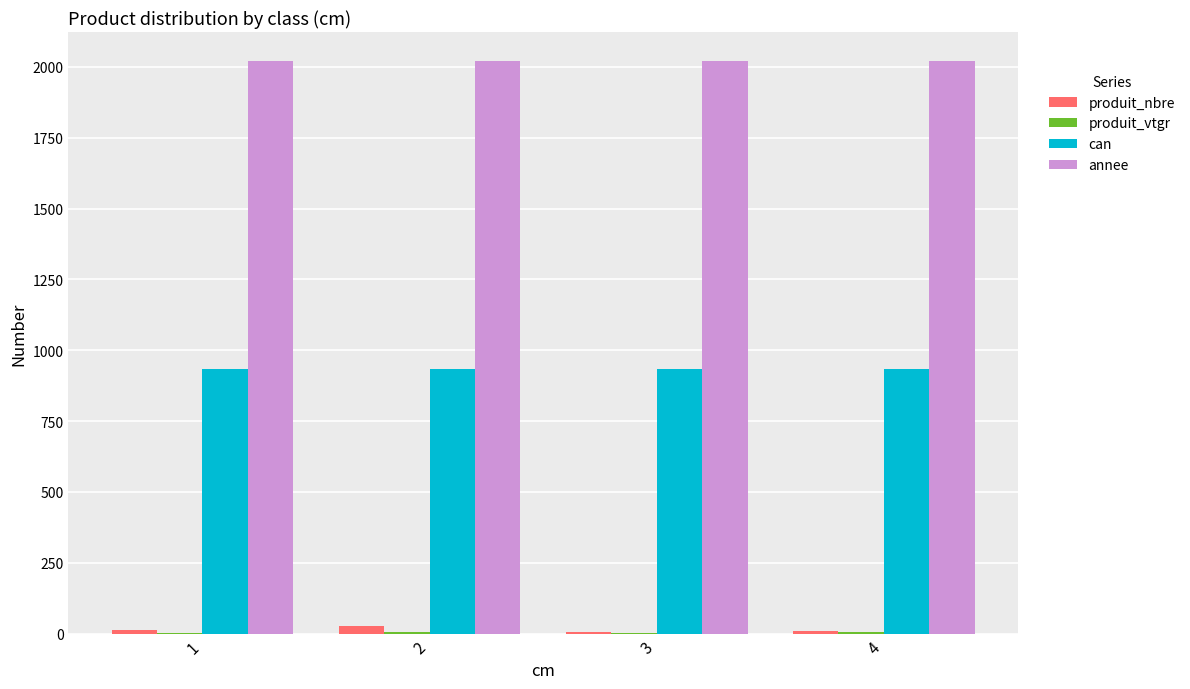

Which series has the largest total across all categories?

annee